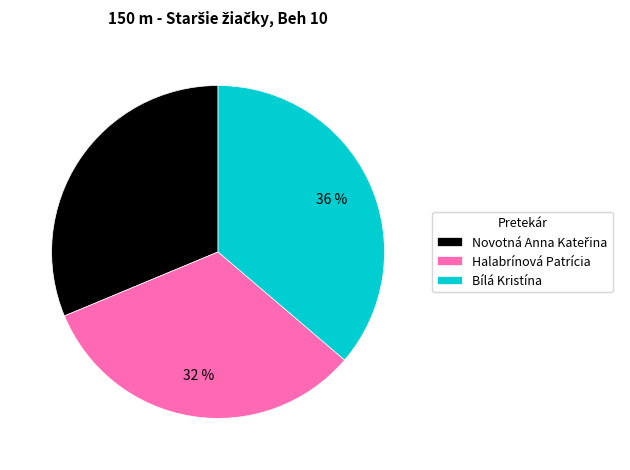

Does Halabrínová Patrícia represent more than half of the total?

No